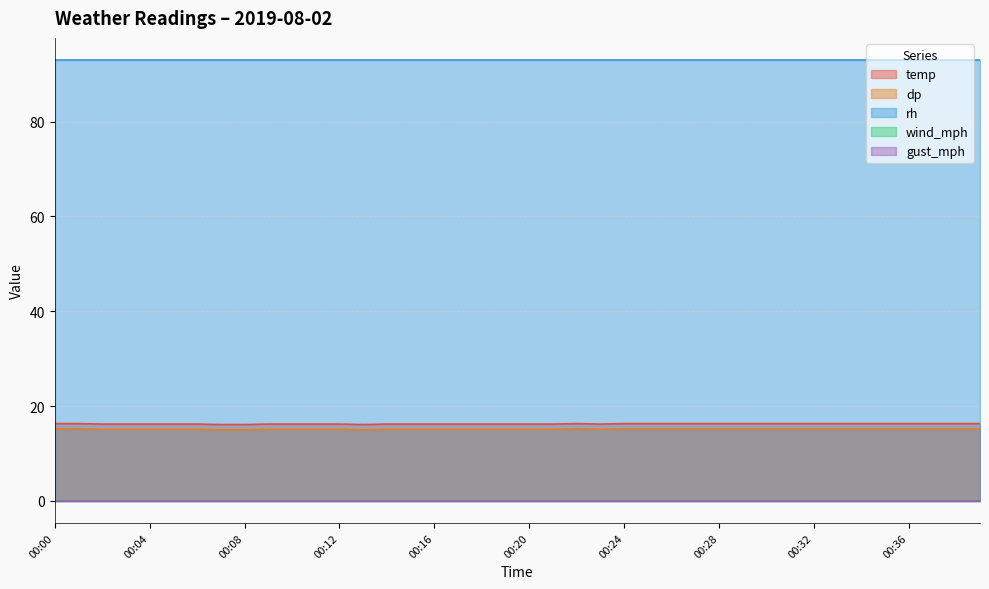

Reading left to right, transcribe all the data shown in this chart.

temp: 16.3	16.3	16.2	16.2	16.2	16.2	16.2	16.1	16.1	16.2	16.2	16.2	16.2	16.1	16.2	16.2	16.2	16.2	16.2	16.2	16.2	16.2	16.3	16.2	16.3	16.3	16.3	16.3	16.3	16.3	16.3	16.3	16.3	16.3	16.3	16.3	16.3	16.3	16.3	16.3
dp: 15.2	15.2	15.1	15.1	15.1	15.1	15.1	15.0	15.0	15.1	15.1	15.1	15.1	15.0	15.1	15.1	15.1	15.1	15.1	15.1	15.1	15.1	15.2	15.1	15.2	15.2	15.2	15.2	15.2	15.2	15.2	15.2	15.2	15.2	15.2	15.2	15.2	15.2	15.2	15.2
rh: 93.0	93.0	93.0	93.0	93.0	93.0	93.0	93.0	93.0	93.0	93.0	93.0	93.0	93.0	93.0	93.0	93.0	93.0	93.0	93.0	93.0	93.0	93.0	93.0	93.0	93.0	93.0	93.0	93.0	93.0	93.0	93.0	93.0	93.0	93.0	93.0	93.0	93.0	93.0	93.0
wind_mph: 0.0	0.0	0.0	0.0	0.0	0.0	0.0	0.0	0.0	0.0	0.0	0.0	0.0	0.0	0.0	0.0	0.0	0.0	0.0	0.0	0.0	0.0	0.0	0.0	0.0	0.0	0.0	0.0	0.0	0.0	0.0	0.0	0.0	0.0	0.0	0.0	0.0	0.0	0.0	0.0
gust_mph: 0.0	0.0	0.0	0.0	0.0	0.0	0.0	0.0	0.0	0.0	0.0	0.0	0.0	0.0	0.0	0.0	0.0	0.0	0.0	0.0	0.0	0.0	0.0	0.0	0.0	0.0	0.0	0.0	0.0	0.0	0.0	0.0	0.0	0.0	0.0	0.0	0.0	0.0	0.0	0.0